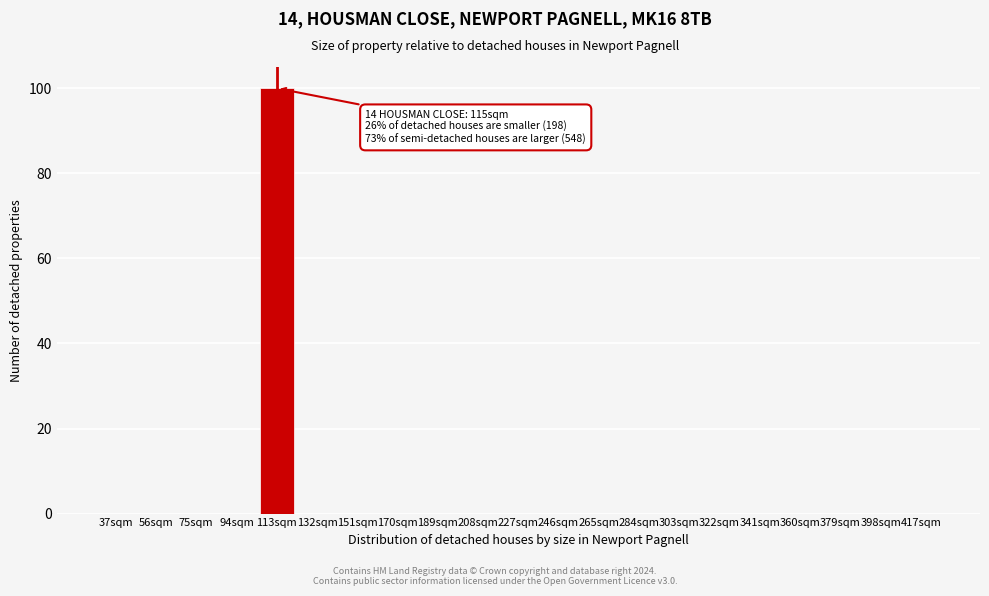

Reading left to right, extract all data points from this chart.

37sqm=0	56sqm=0	75sqm=0	94sqm=0	113sqm=100	132sqm=0	151sqm=0	170sqm=0	189sqm=0	208sqm=0	227sqm=0	246sqm=0	265sqm=0	284sqm=0	303sqm=0	322sqm=0	341sqm=0	360sqm=0	379sqm=0	398sqm=0	417sqm=0